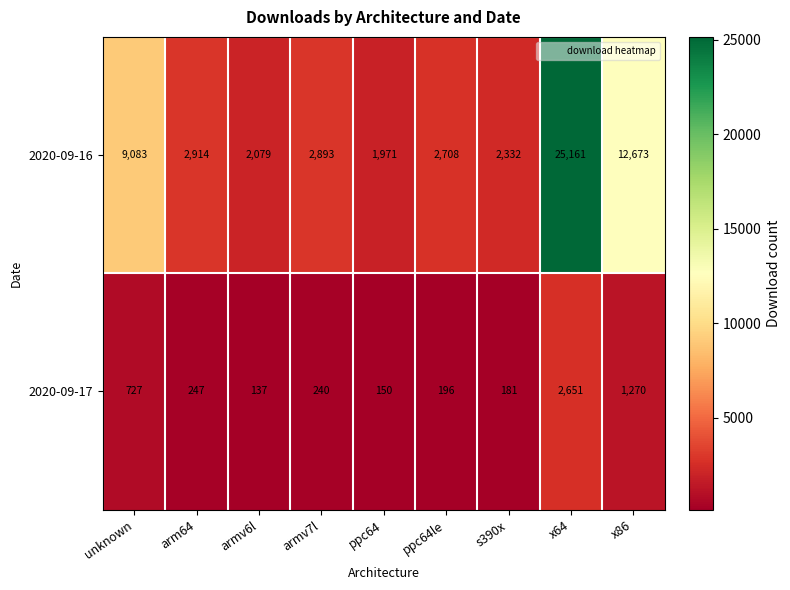

What is the total value across all series at x86?

13943